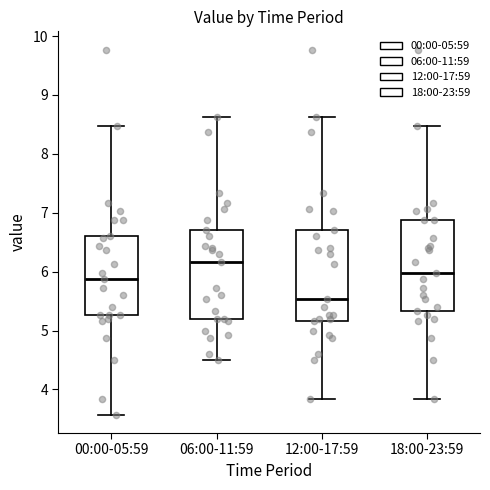

Reading left to right, transcribe this box plot: for each box, give where its median line is, the range the box spans, and where its two whiskers end, as read against the y-axis. The values are not printed on the chart, so give them approximately, as read against the axis.

00:00-05:59: median 5.9, box 5.3 to 6.6, whiskers 3.6 to 8.5
06:00-11:59: median 6.2, box 5.2 to 6.7, whiskers 4.5 to 8.6
12:00-17:59: median 5.5, box 5.2 to 6.7, whiskers 3.8 to 8.6
18:00-23:59: median 6.0, box 5.3 to 6.9, whiskers 3.8 to 8.5